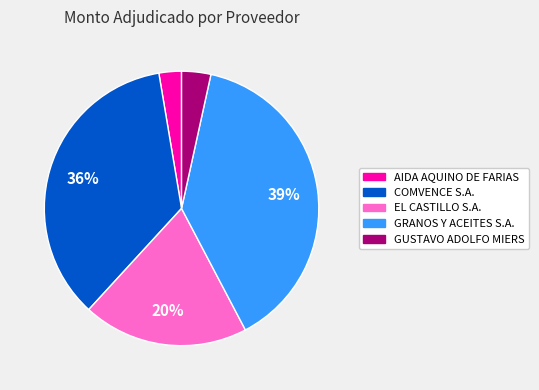

To the nearest percent, what percentage of the pie is AIDA AQUINO DE FARIAS?

3%